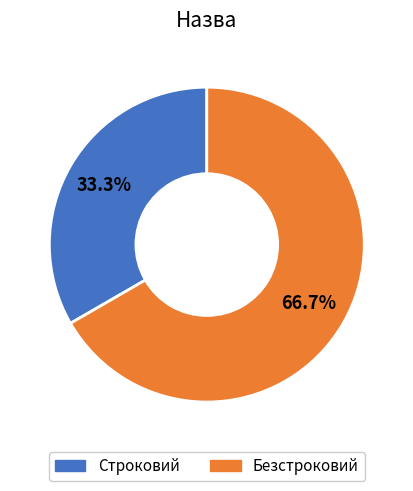

To the nearest percent, what portion does Строковий represent?

33%